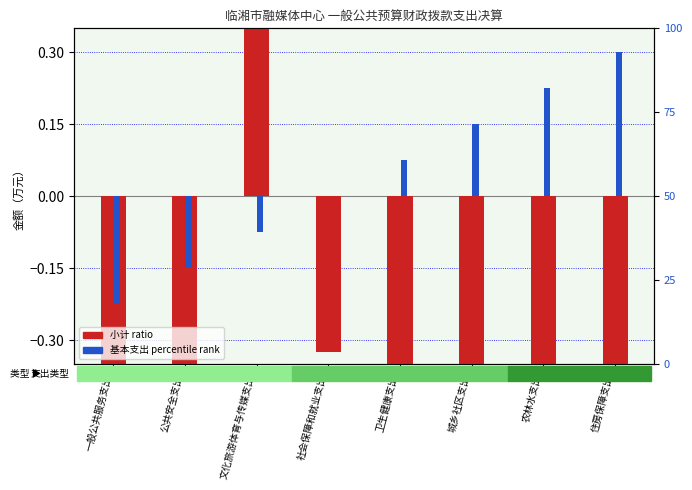

What is the minimum value for 小计 ratio?

-1.0